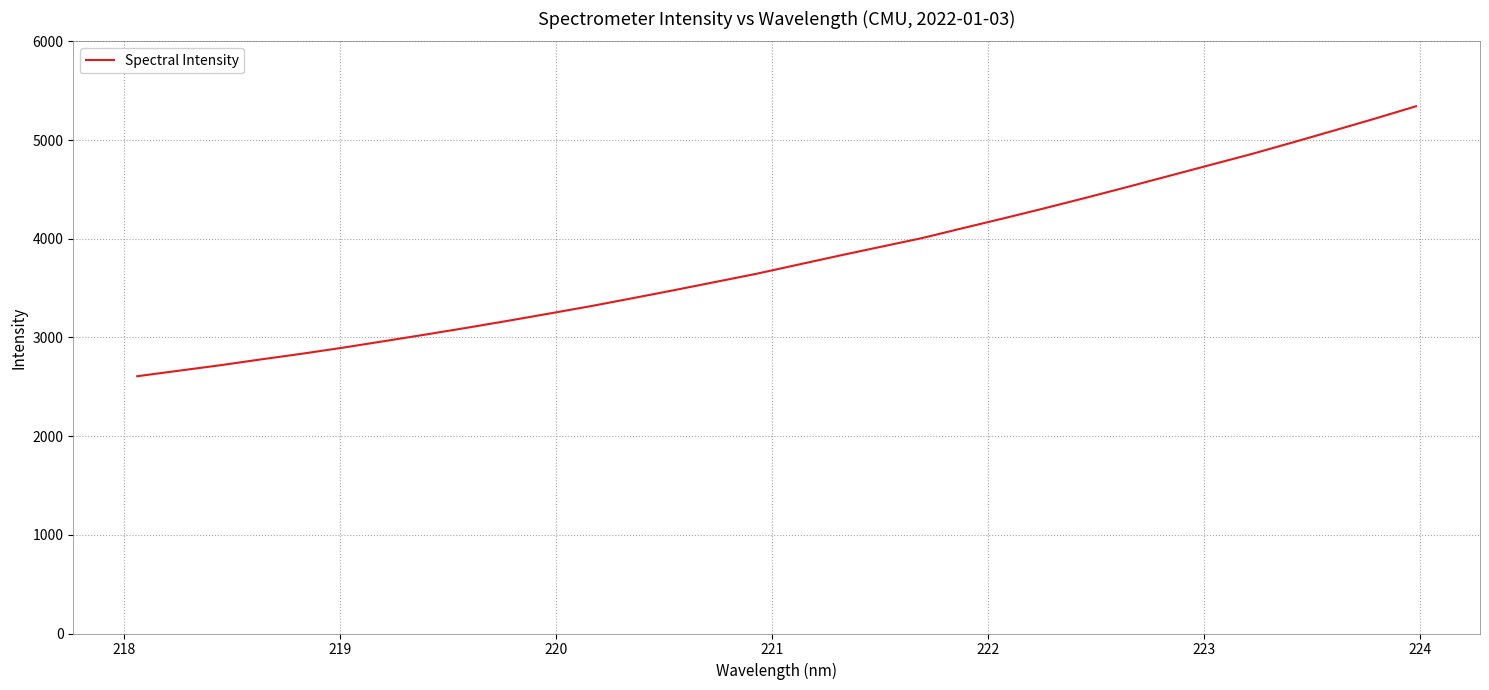

What is the smallest value displayed?

2606.8